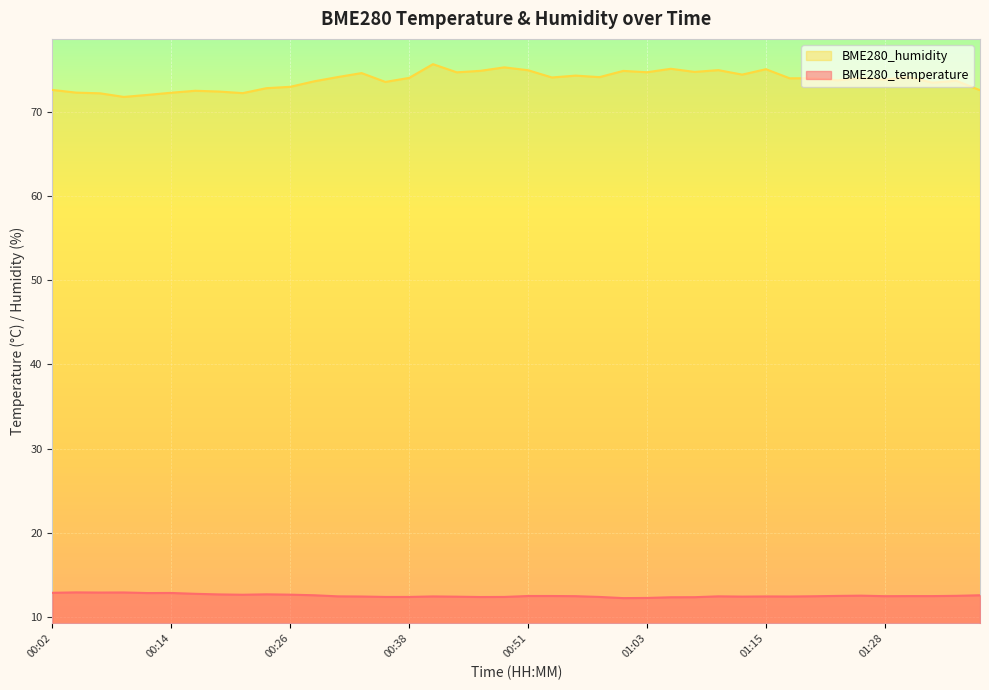

Which series has the largest range (max minus min)?

BME280_humidity